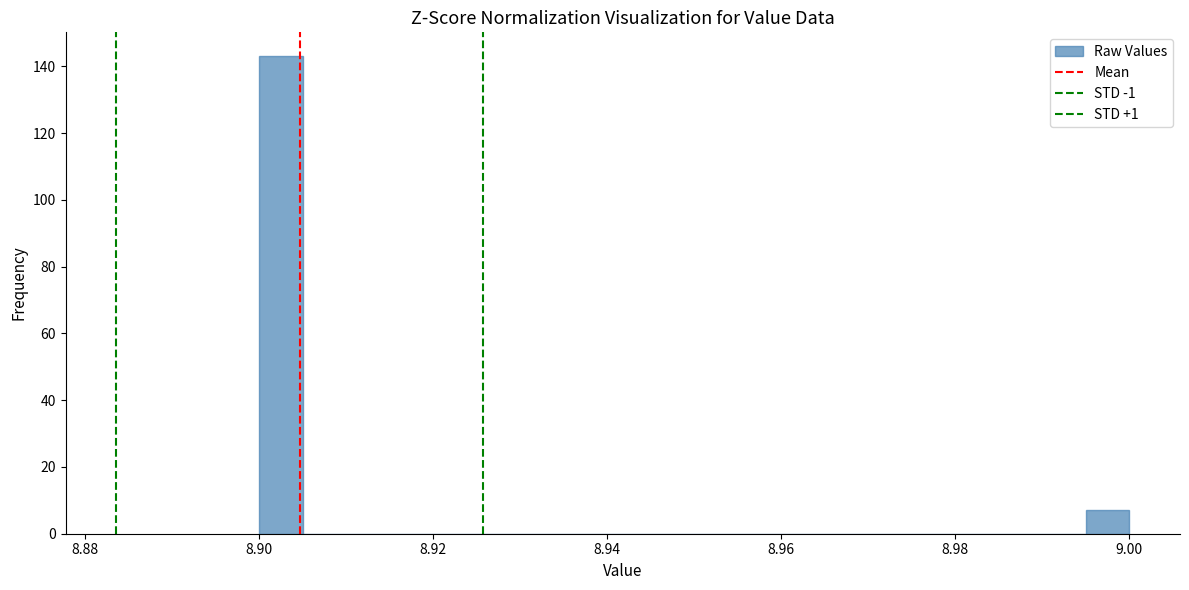

Read against the x-axis, roughly where is the centre of the tallest bar?

8.902